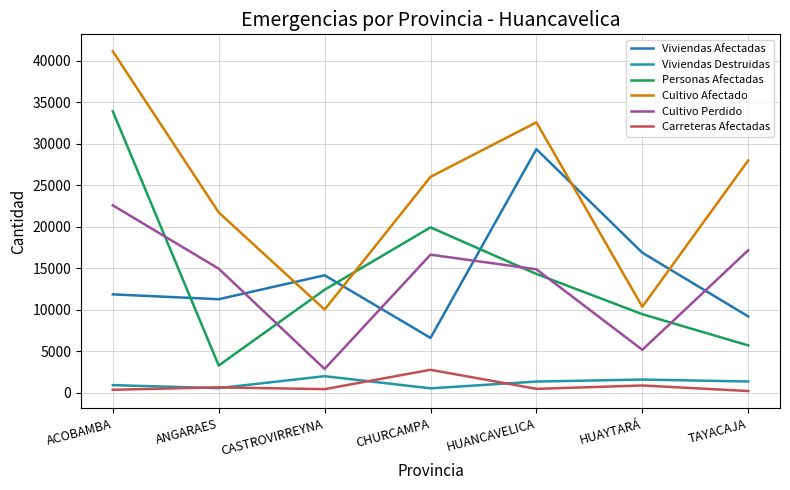

What is the value of the Viviendas Afectadas point at the 1st from the left?

11852.0